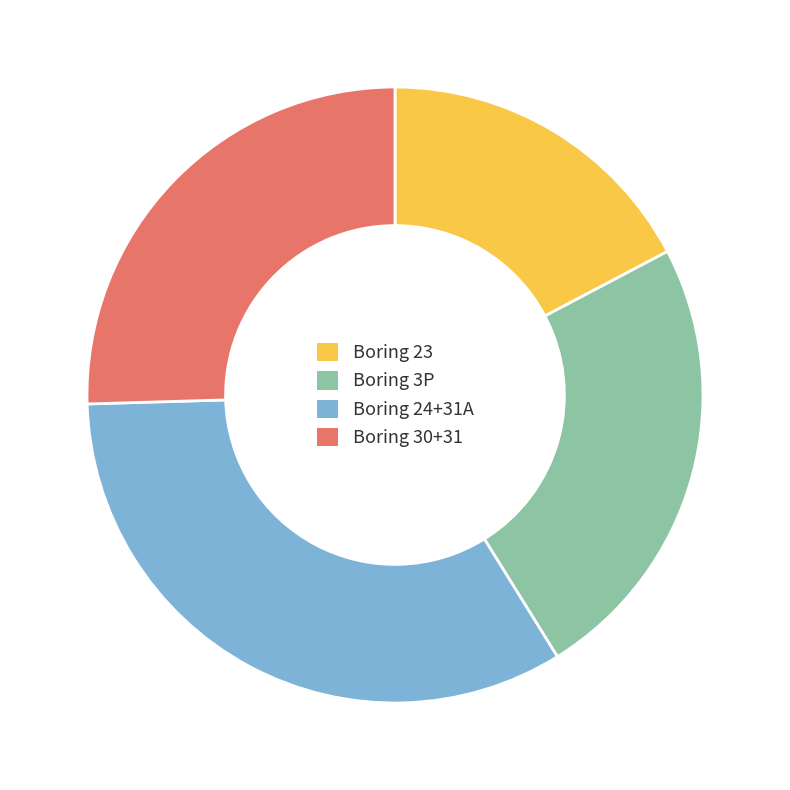

Count the number of slices in the pie.

4